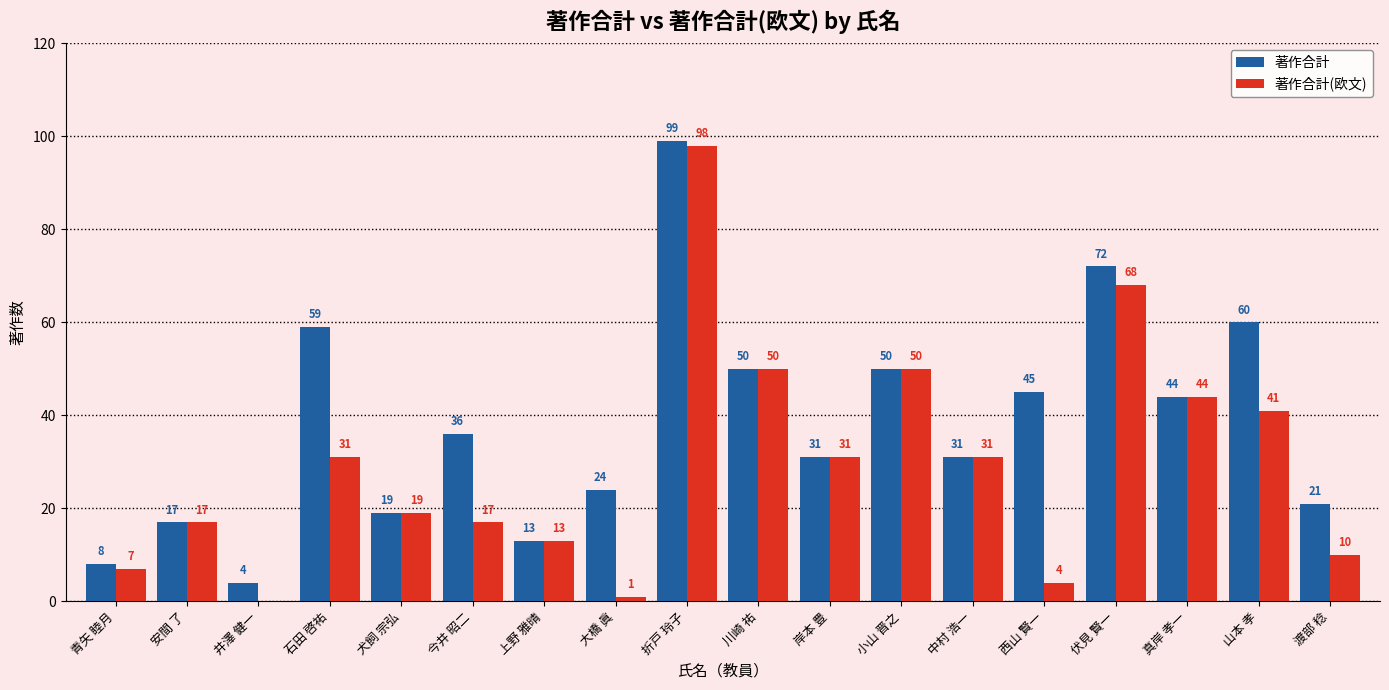

The 著作合計 series shows 13 at 渡部 稔. True or false?

False